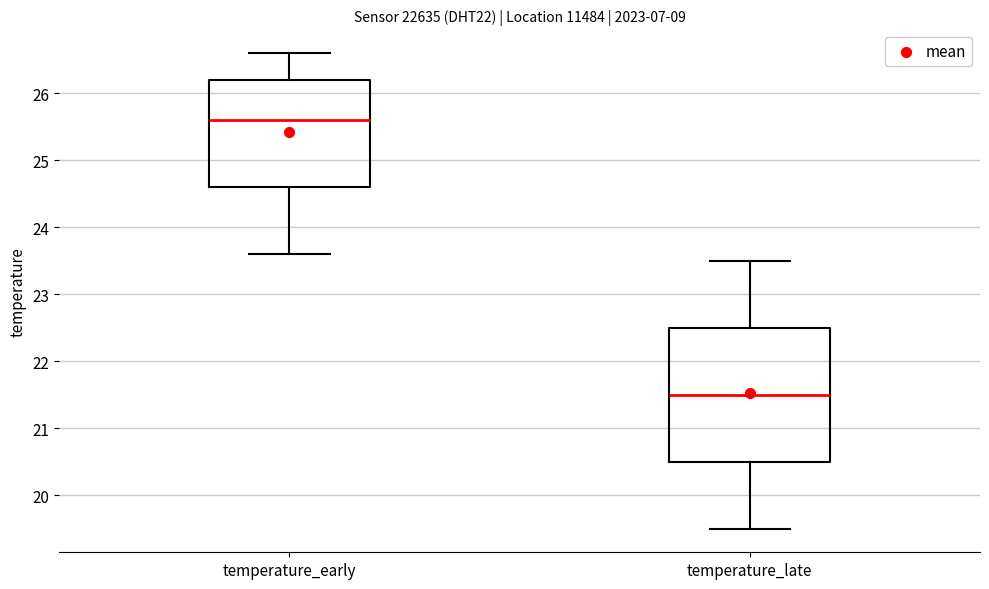

Which box's median line is the highest?

temperature_early